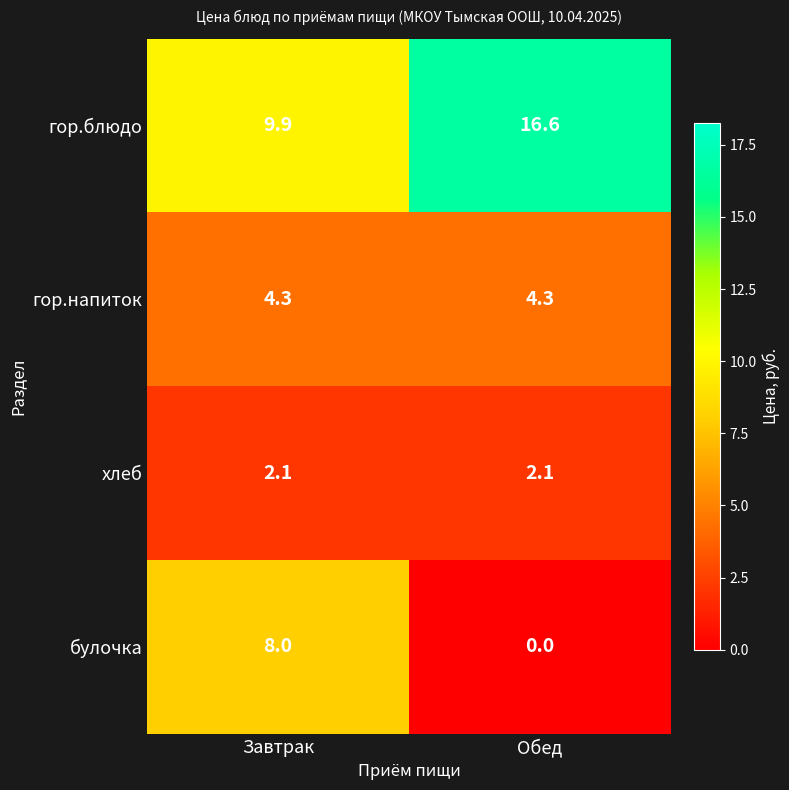

Read the хлеб value at Обед.

2.1